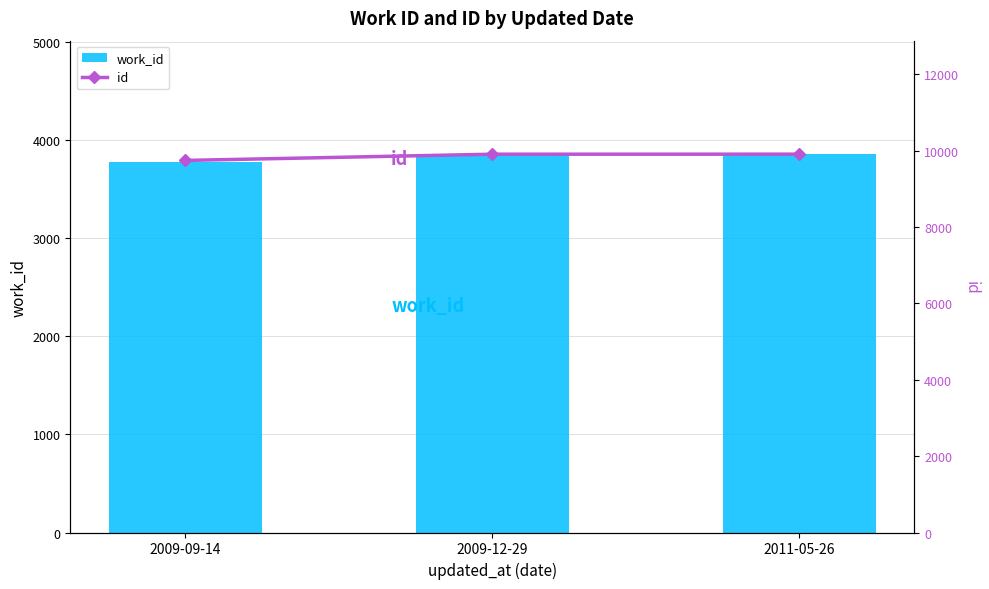

What is the difference between the highest and lowest values at 2011-05-26?

6050